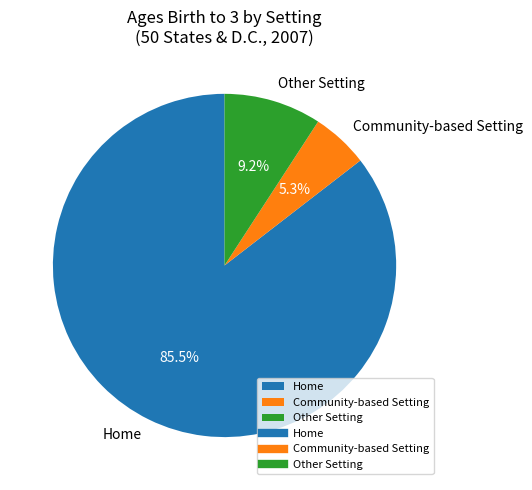

What is the largest slice in the pie chart?

Home